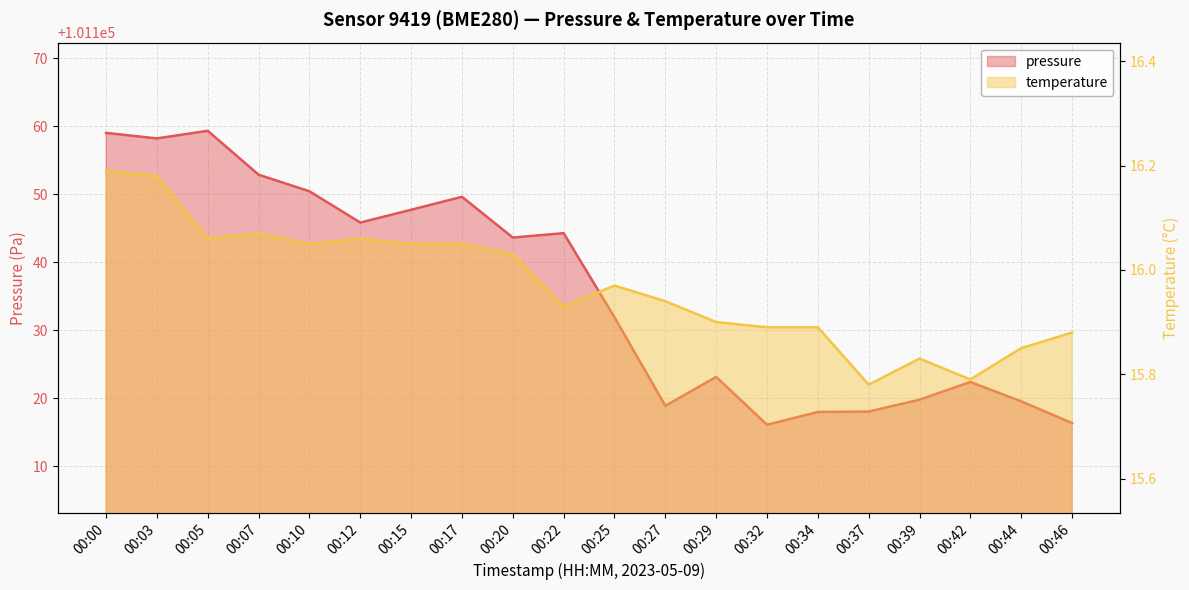

Is the value of pressure at 00:20 greater than the value of temperature at 00:25?

Yes